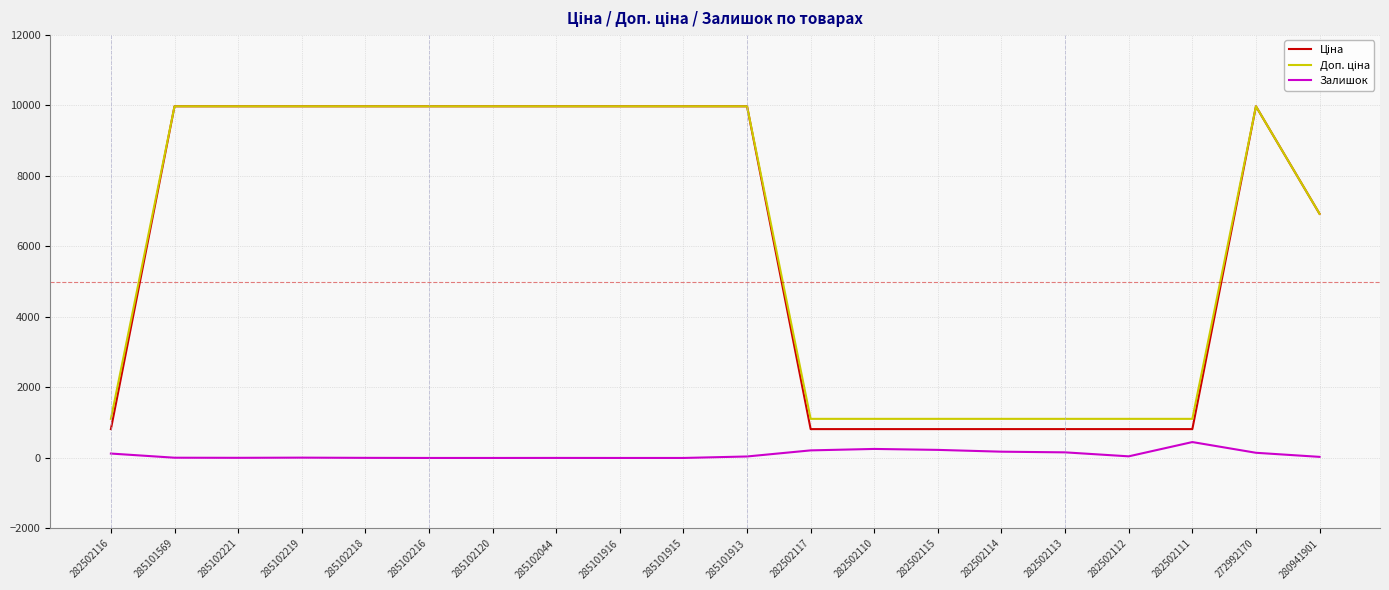

What position from the left is 282502113?

16